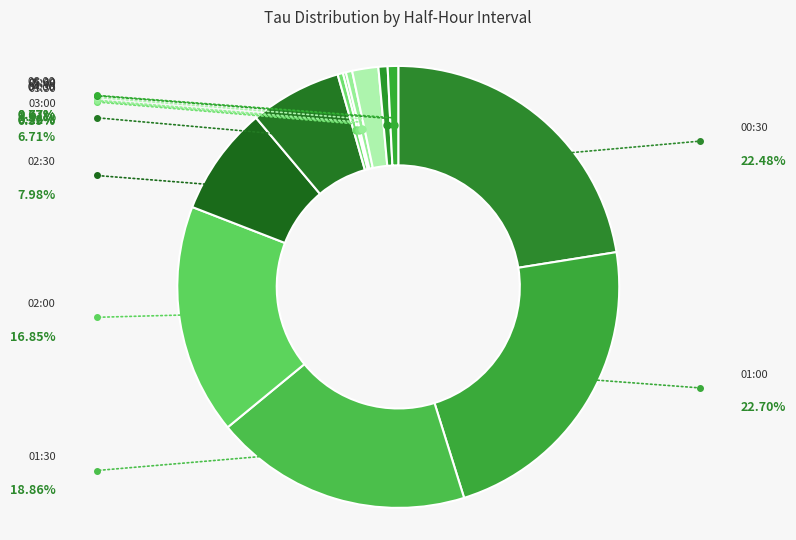

To the nearest percent, what is the difference between the largest and smallest slice percentages?

22%